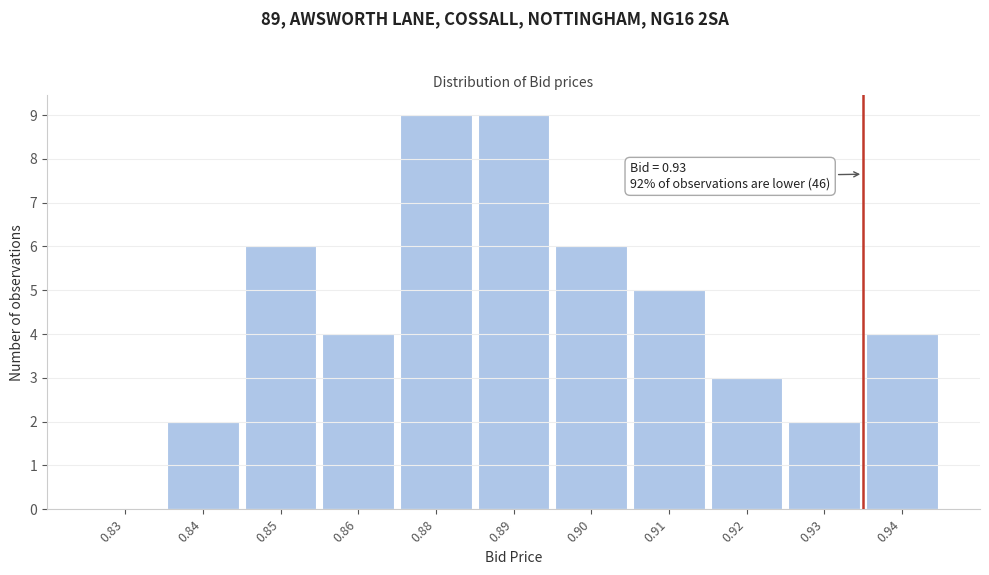

Reading right to left, extract all data points from this chart.

0.94=4	0.93=2	0.92=3	0.91=5	0.90=6	0.89=9	0.88=9	0.86=4	0.85=6	0.84=2	0.83=0